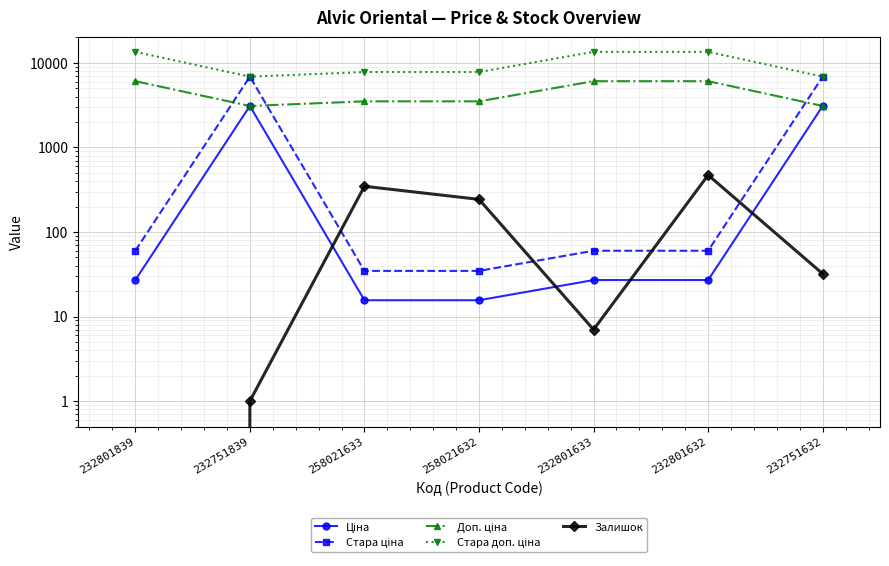

What is the sum of all Стара ціна values?

13988.0